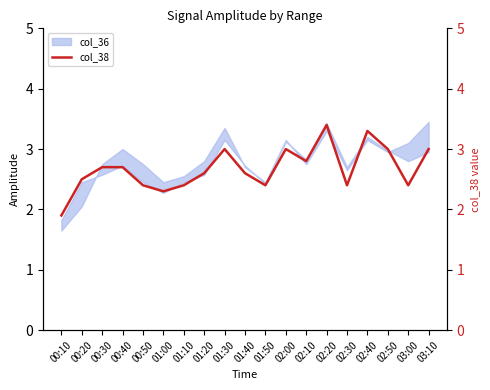

What is the minimum value shown in the chart?

1.9